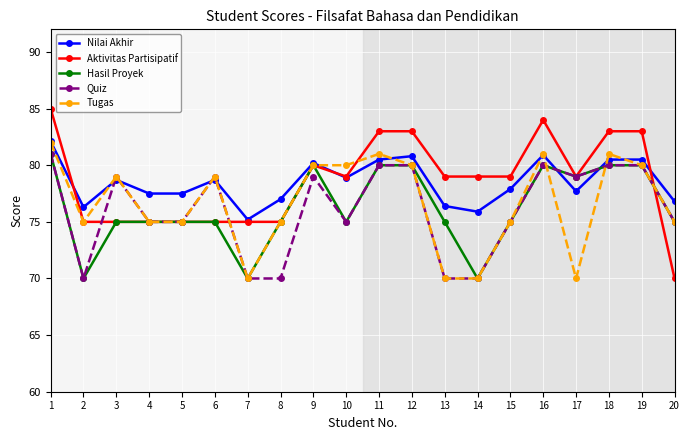

Is it true that Nilai Akhir equals 49.8 at 3?

False